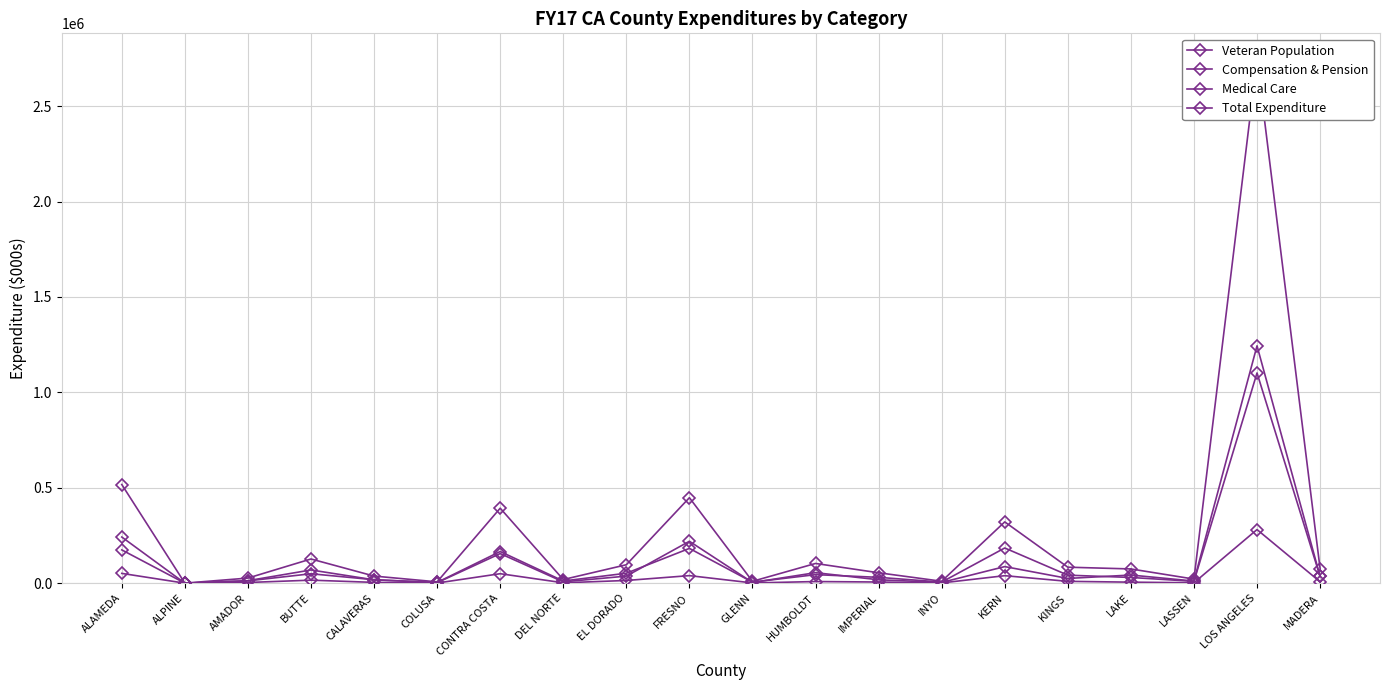

True or false: Total Expenditure and Veteran Population intersect in this chart.

False